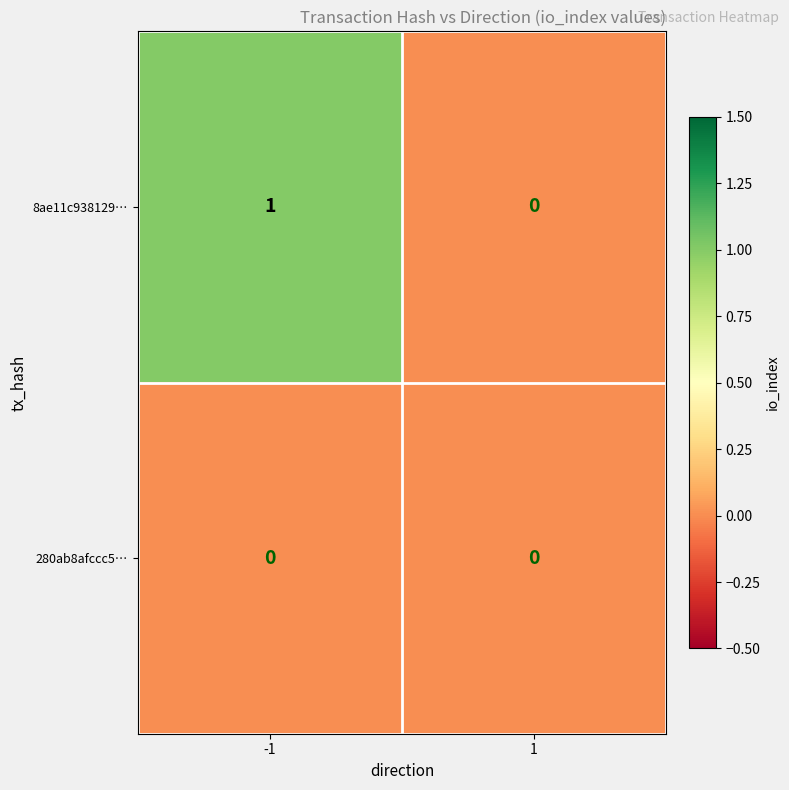

How many distinct data groups are displayed?

2